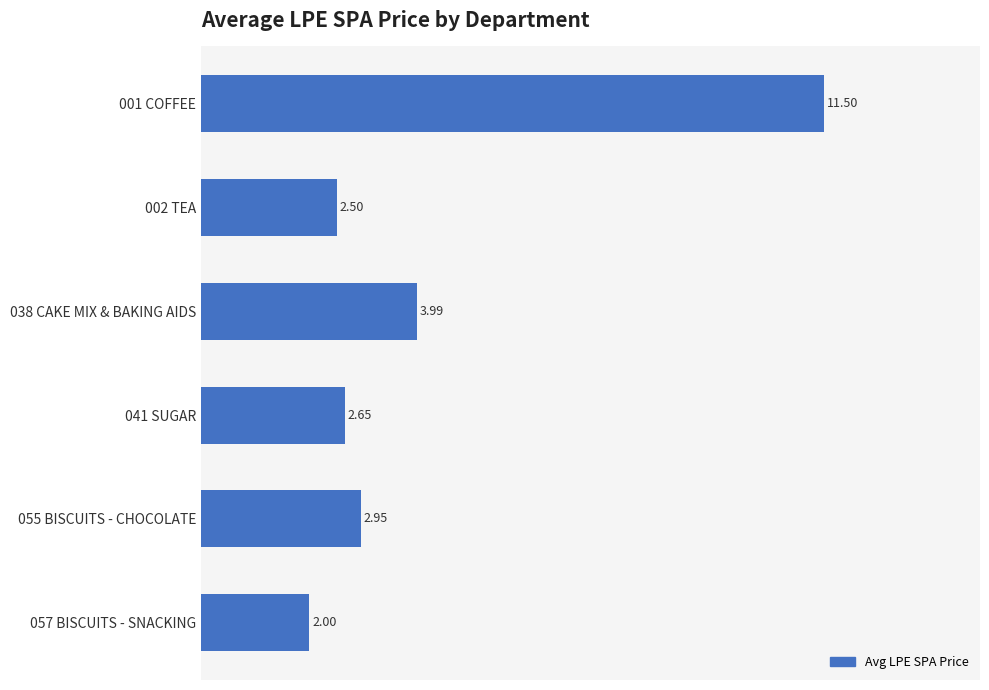

Where is the data nearest to the value 6?

038 CAKE MIX & BAKING AIDS